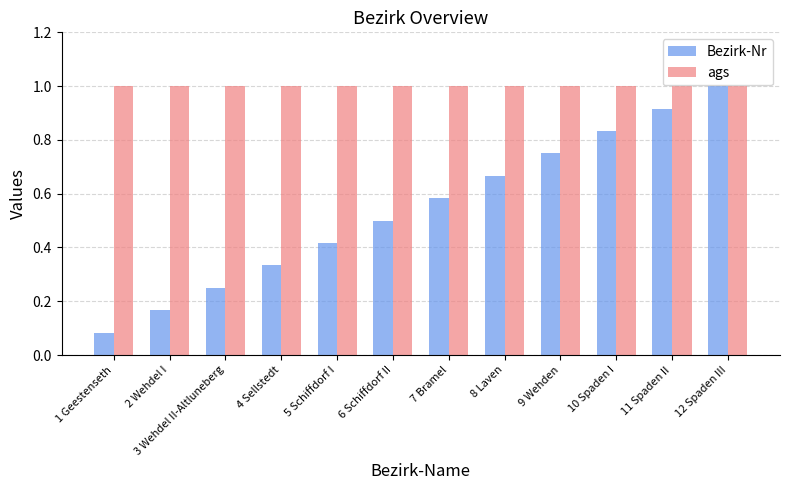

What is the sum of the ags values at 7 Bramel and 5 Schiffdorf I?

2.0